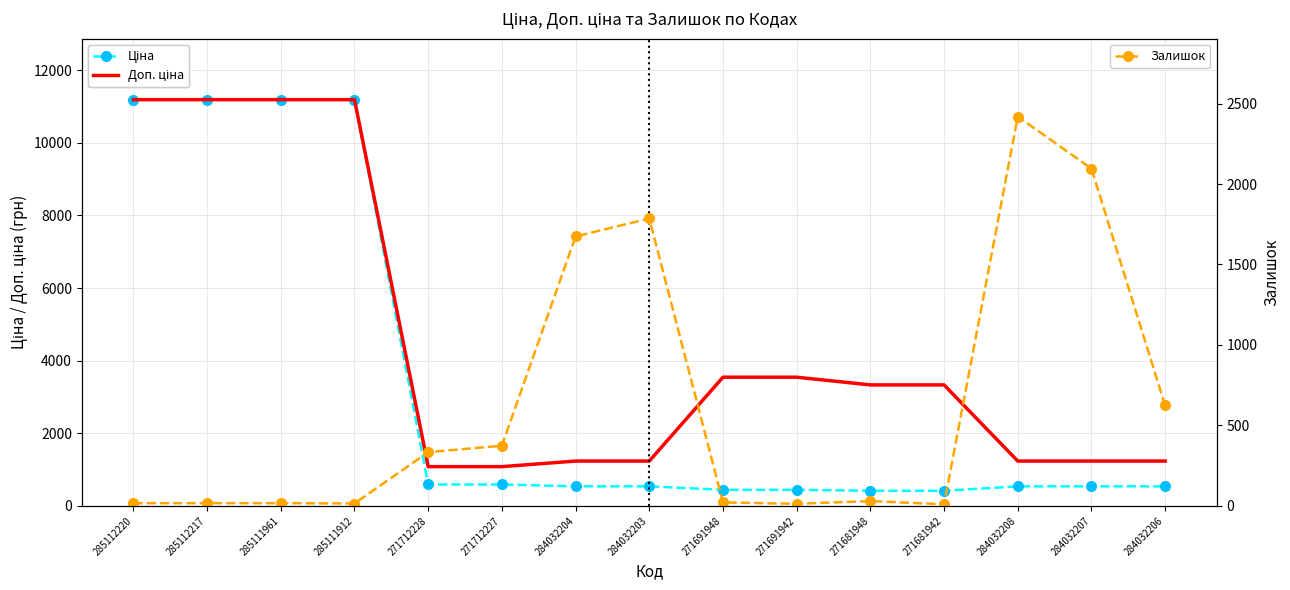

Rank the categories by Ціна value from lowest to highest.

271681948, 271681942, 271691948, 271691942, 284032204, 284032203, 284032208, 284032207, 284032206, 271712228, 271712227, 285112220, 285112217, 285111961, 285111912